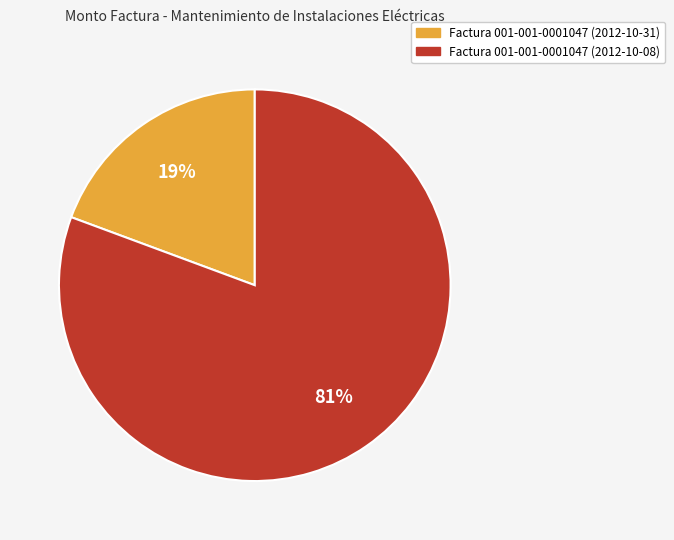

True or false: Factura 001-001-0001047 (2012-10-31) accounts for 19% of the total.

True